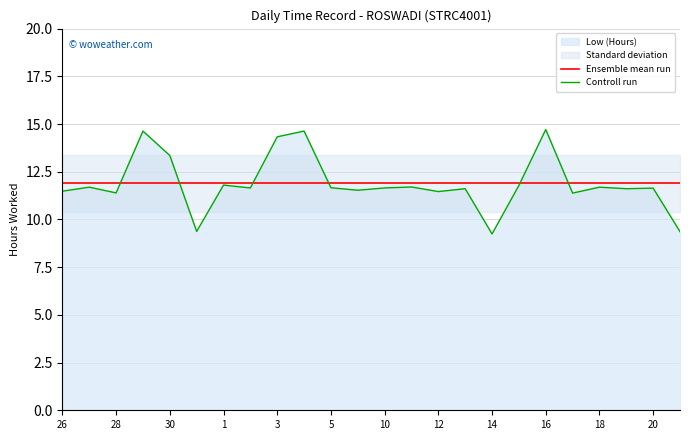

How many times do Ensemble mean run and Controll run cross each other?

6